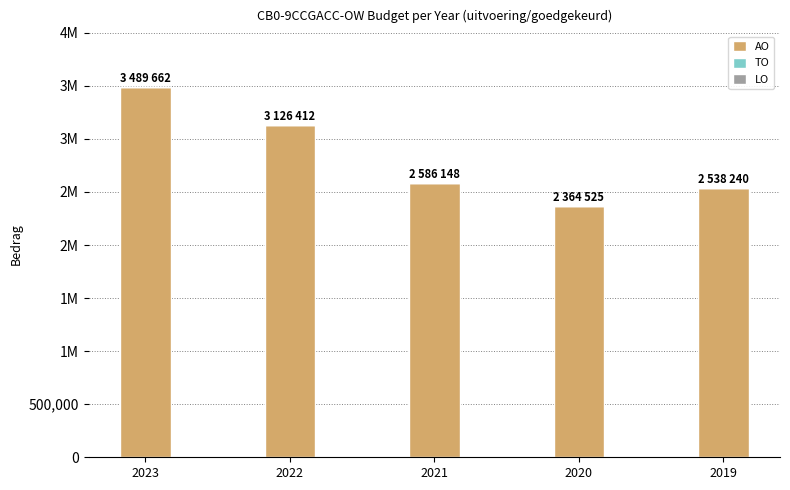

Reading left to right, extract all data points from this chart.

AO: 2023=3489662	2022=3126412	2021=2586148	2020=2364525	2019=2538240
TO: 2023=0	2022=0	2021=0	2020=0	2019=0
LO: 2023=0	2022=0	2021=0	2020=0	2019=0